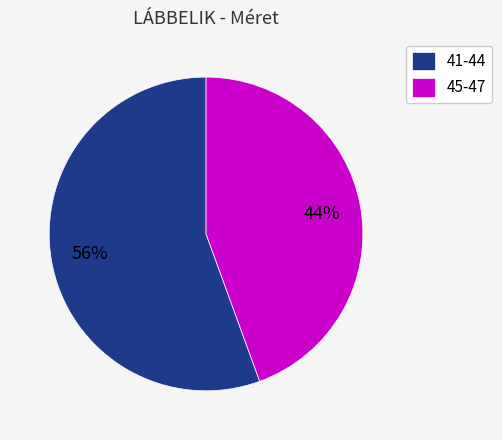

To the nearest percent, what is the combined percentage of 41-44 and 45-47?

100%